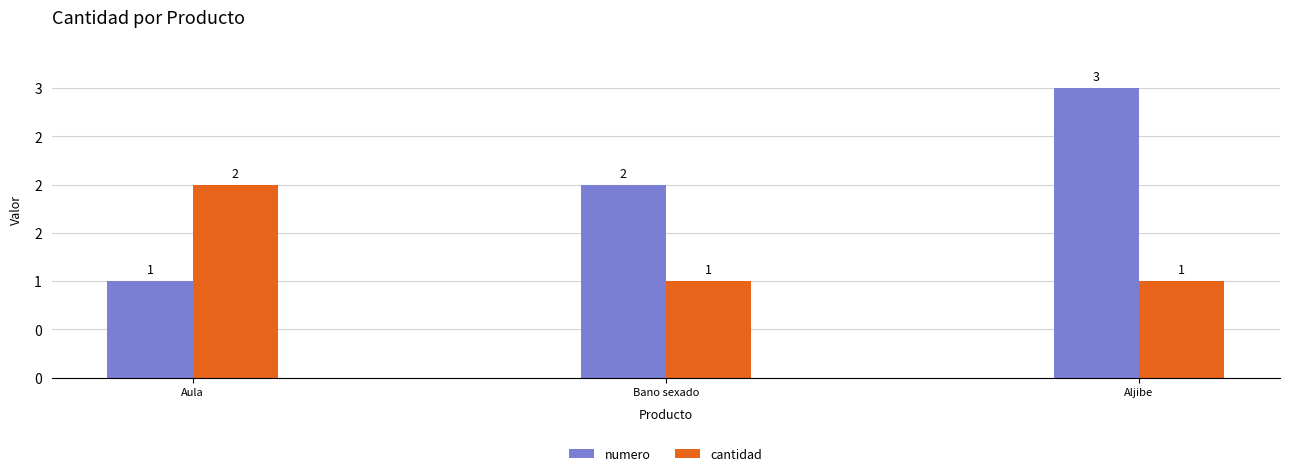

What are all the series names shown in the legend?

numero, cantidad